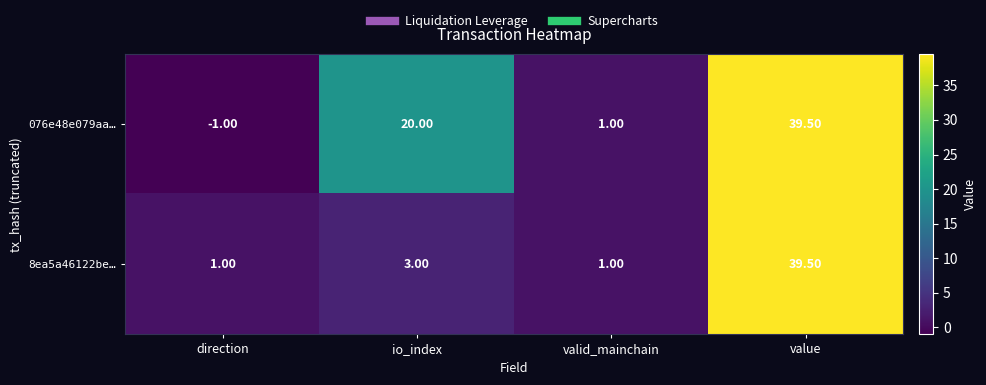

Rank the series by their average value, from lowest to highest.

8ea5a46122be…, 076e48e079aa…